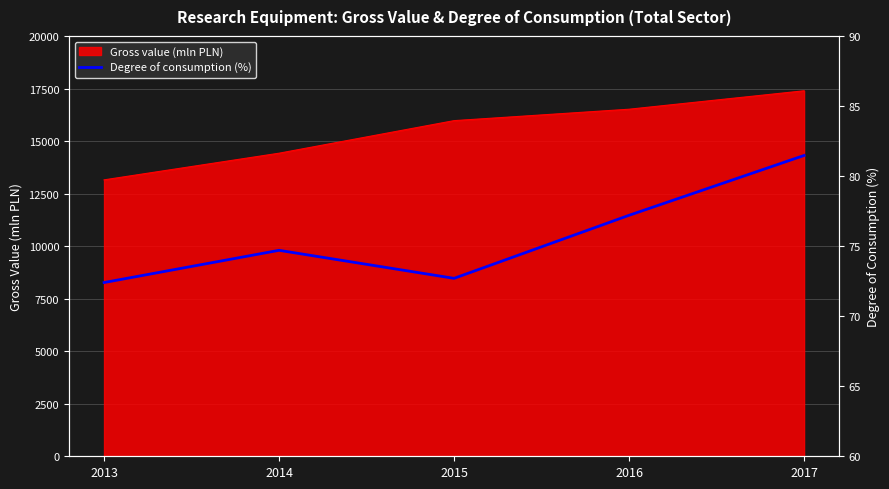

Reading right to left, extract all data points from this chart.

81.5	77.2	72.7	74.7	72.4